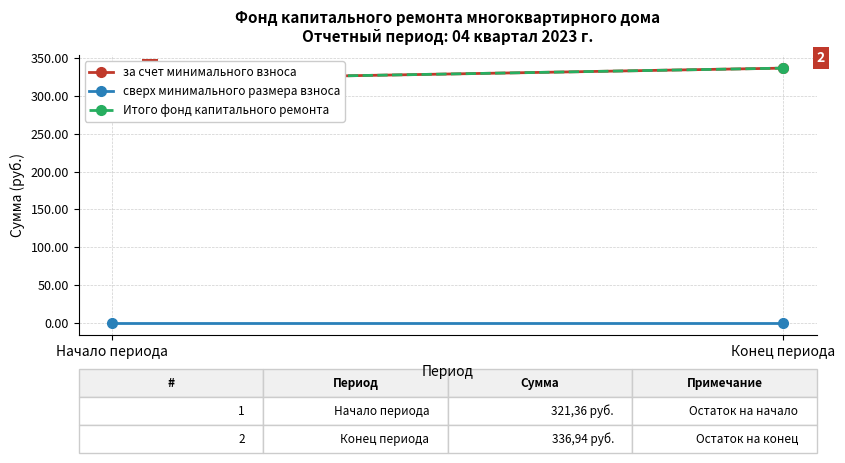

At which category is the sum across all series the highest?

Конец периода